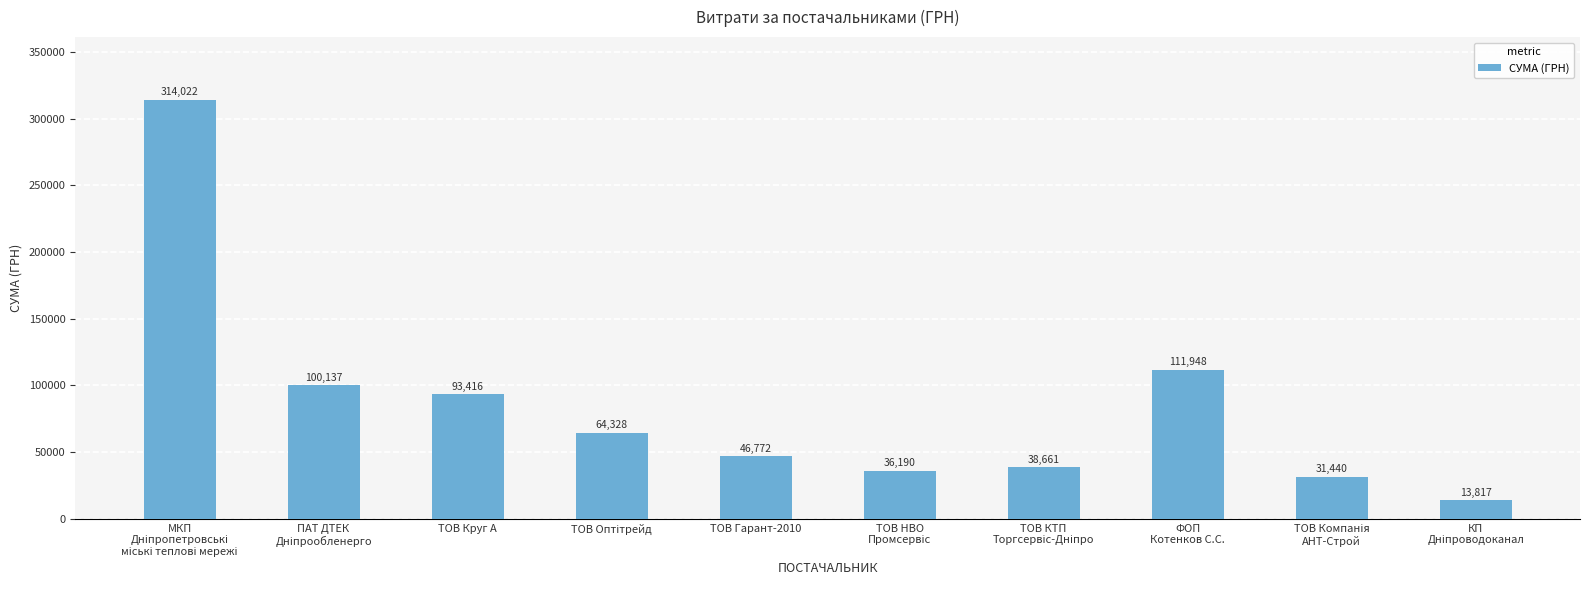

At which label is the value closest to 163919?

ФОП
Котенков С.С.